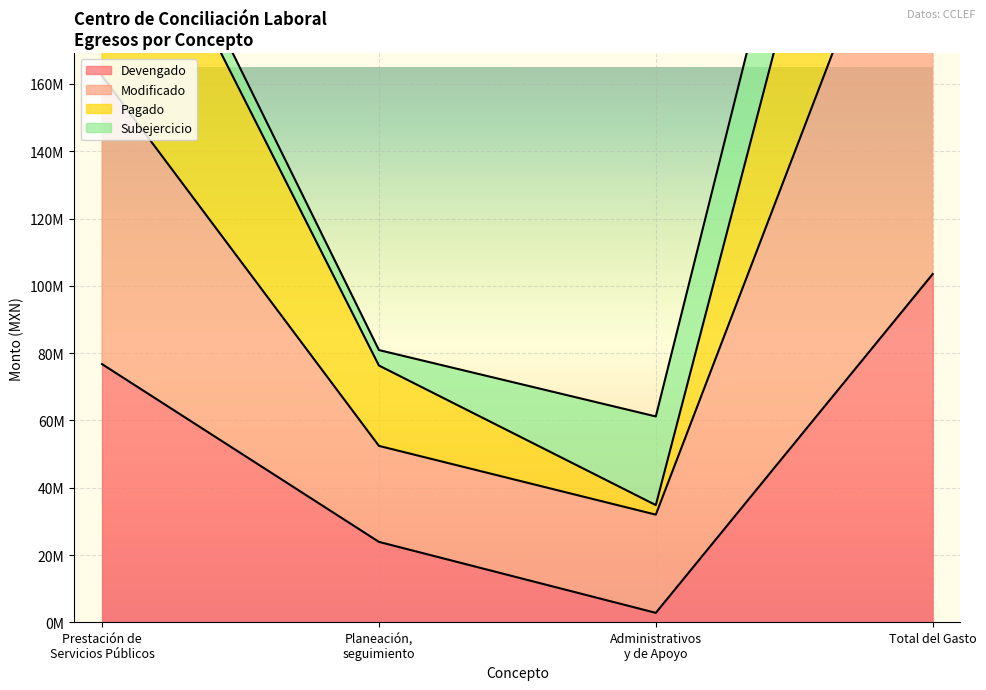

Where is the first local minimum for Devengado?

Administrativos
y de Apoyo